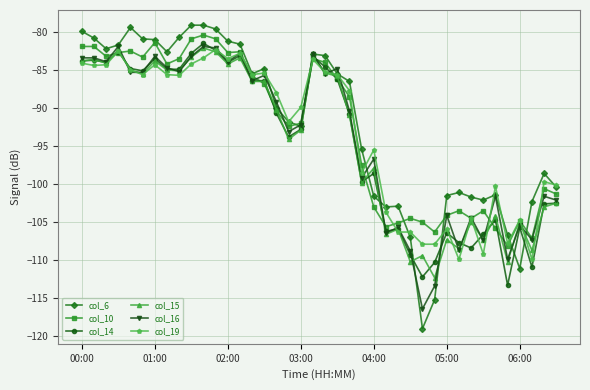

True or false: col_10 has more than 0 points higher than both neighbors.

True